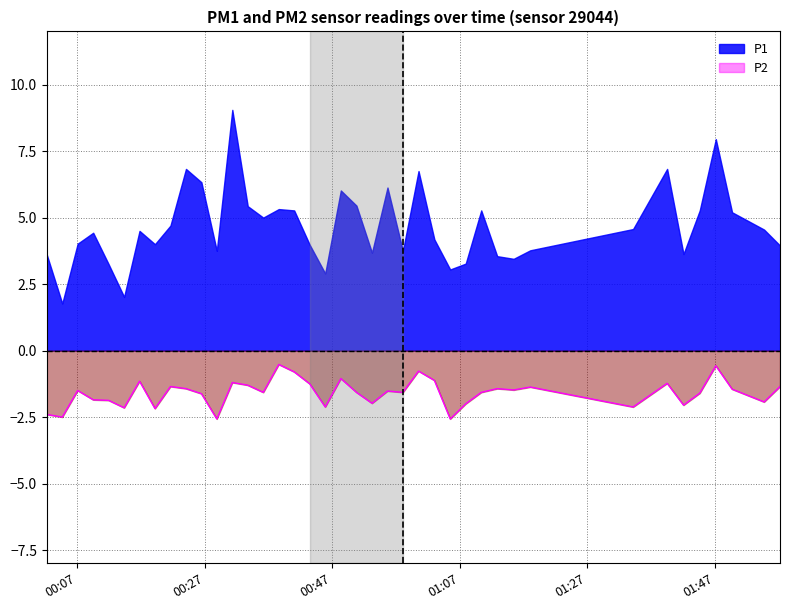

What is the smallest value displayed?

-2.6